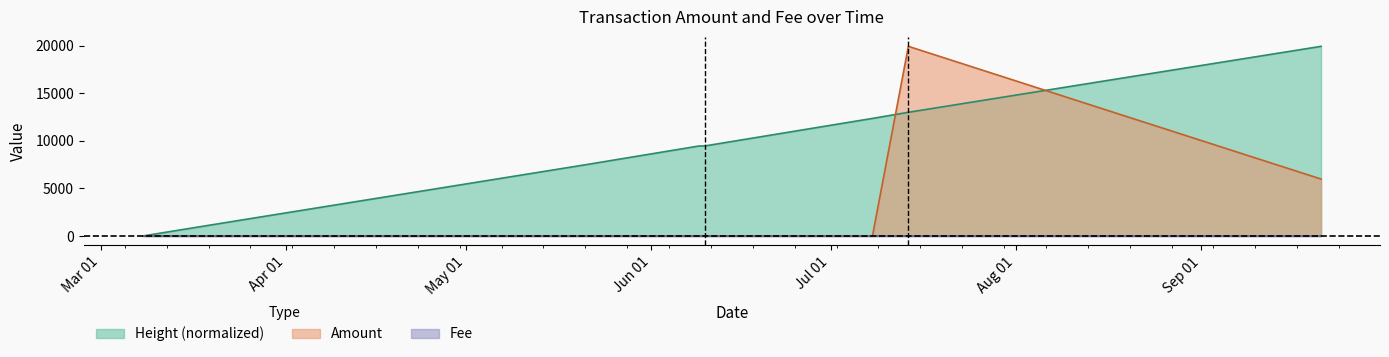

Which label corresponds to the largest value in the chart?

2018-07-14